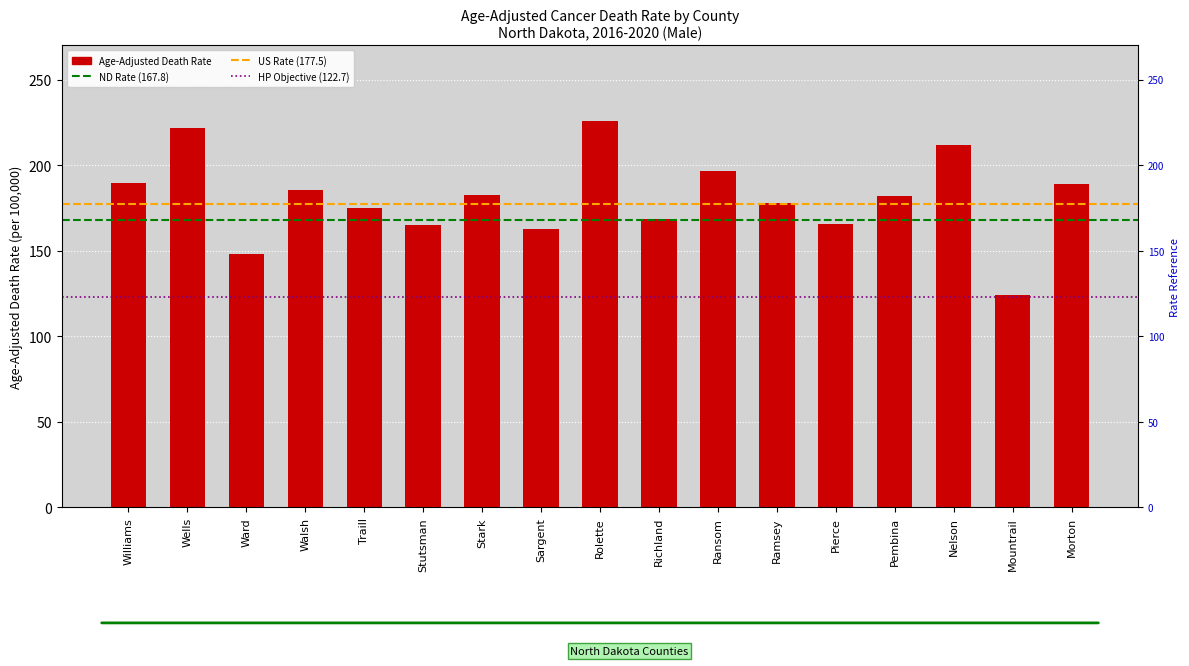

What is the value of the 9th bar from the left?

225.9